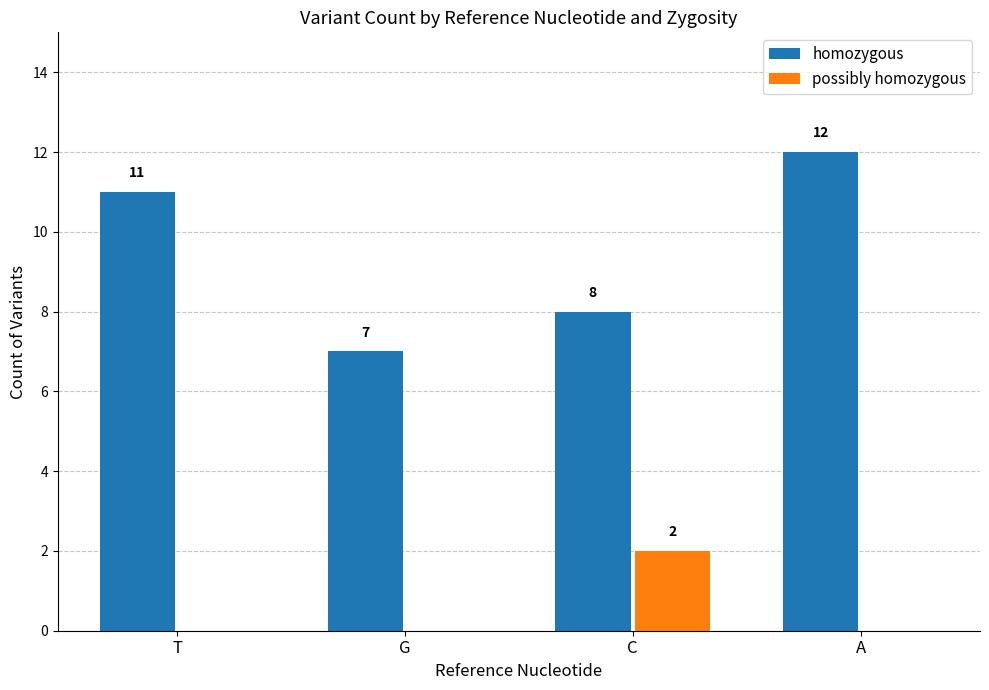

What is the sum of the homozygous values at G and A?

19